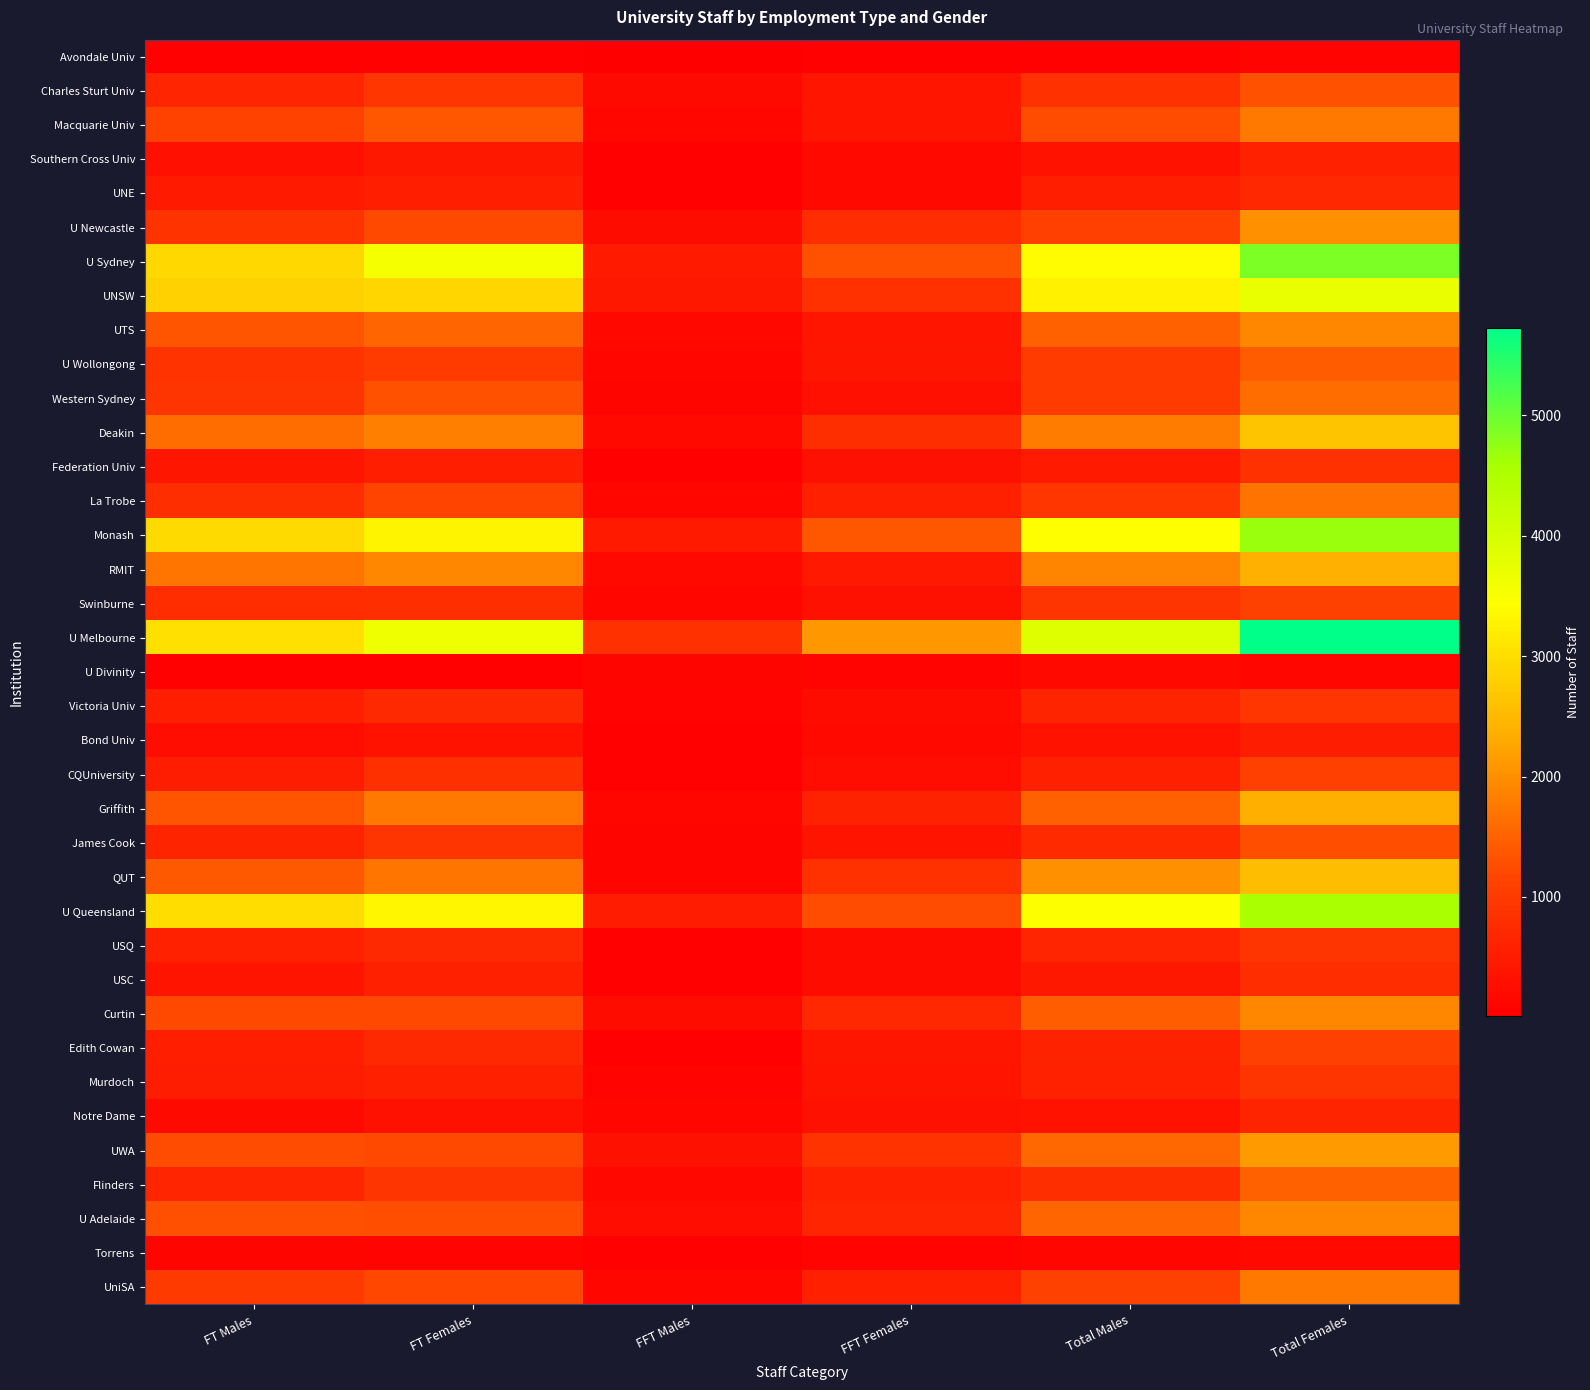

List the series in order of their peak value, lowest first.

Avondale Univ, Torrens, U Divinity, Bond Univ, Southern Cross Univ, Notre Dame, UNE, USC, Federation Univ, Murdoch, USQ, Victoria Univ, CQUniversity, Swinburne, Edith Cowan, James Cook, Charles Sturt Univ, U Wollongong, Flinders, Western Sydney, La Trobe, UniSA, Macquarie Univ, U Adelaide, Curtin, UTS, U Newcastle, UWA, Griffith, RMIT, QUT, Deakin, UNSW, U Queensland, Monash, U Sydney, U Melbourne